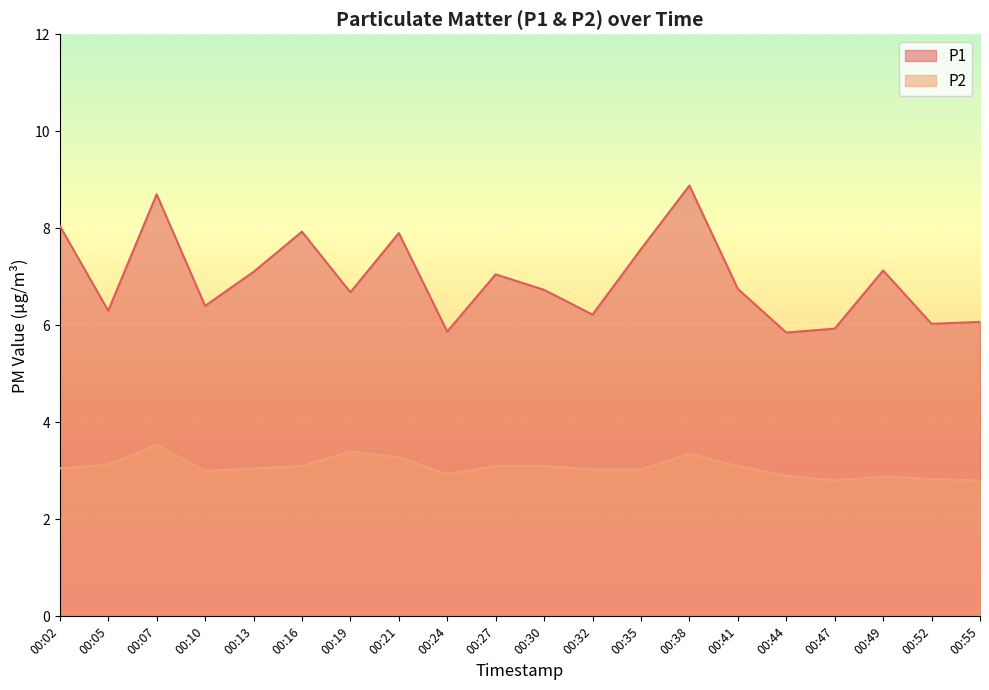

List the series in order of their overall mean, lowest first.

P2, P1